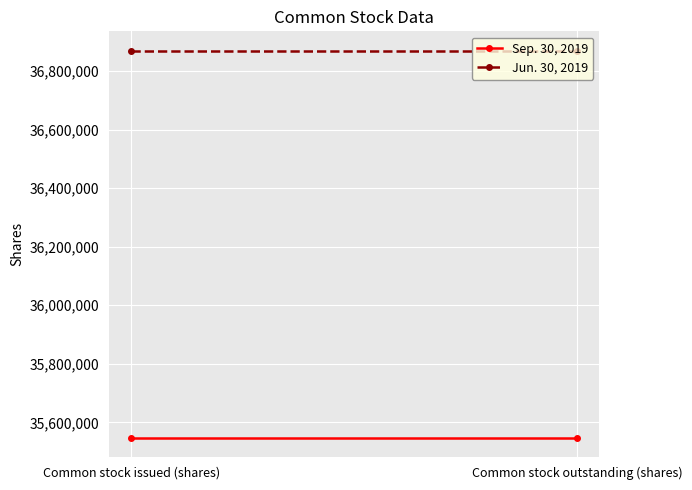

Reading right to left, transcribe all the data shown in this chart.

Sep. 30, 2019: Common stock outstanding (shares)=35548036	Common stock issued (shares)=35548036
Jun. 30, 2019: Common stock outstanding (shares)=36869249	Common stock issued (shares)=36869249